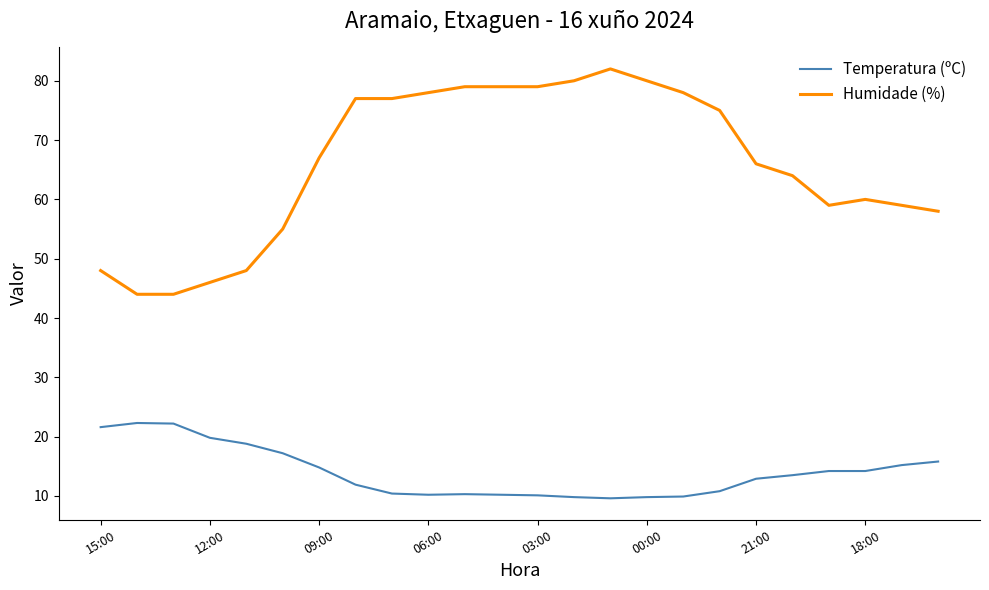

True or false: Temperatura (ºC) and Humidade (%) cross at least once.

False